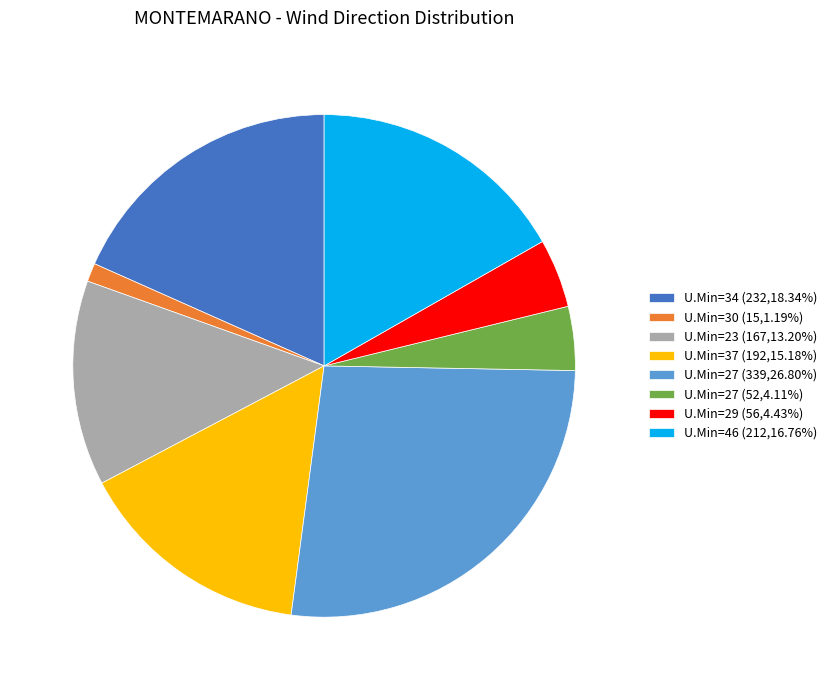

How many segments does this pie chart have?

8